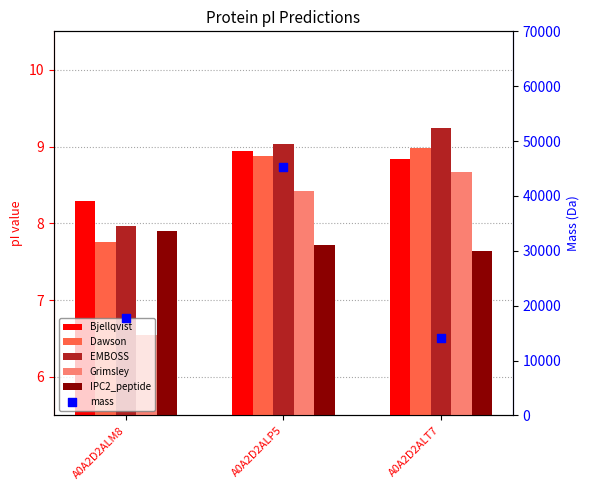

At how many categories does at least one series exceed 27170?

1